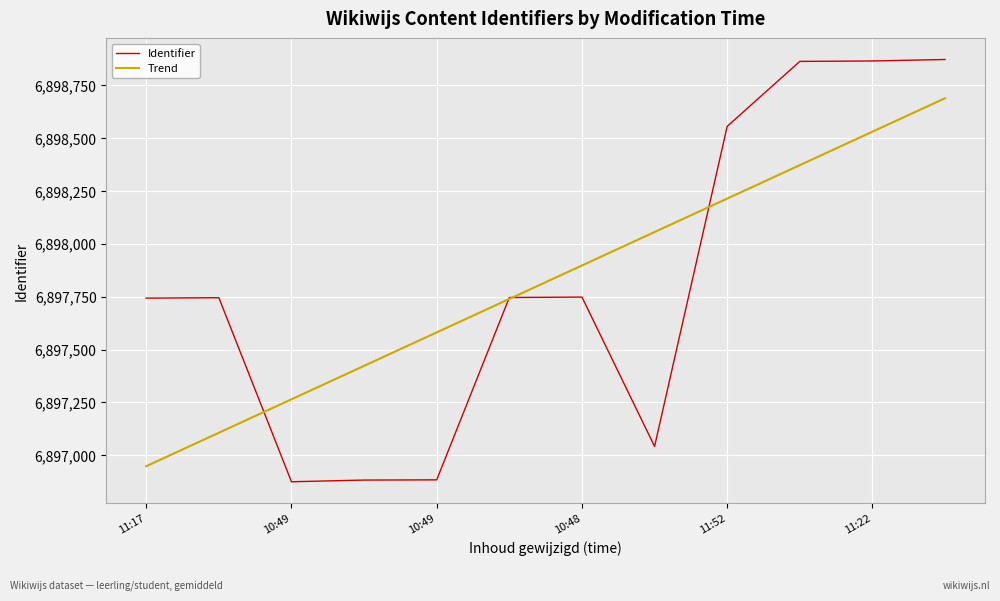

Does the chart have visible grid lines?

Yes